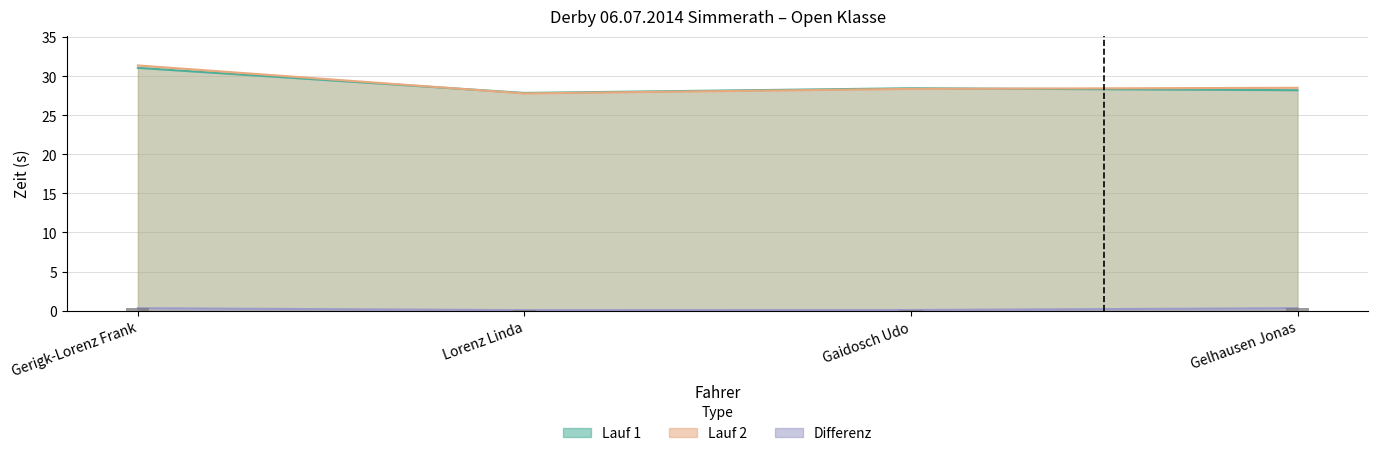

Does the chart contain any negative values?

No